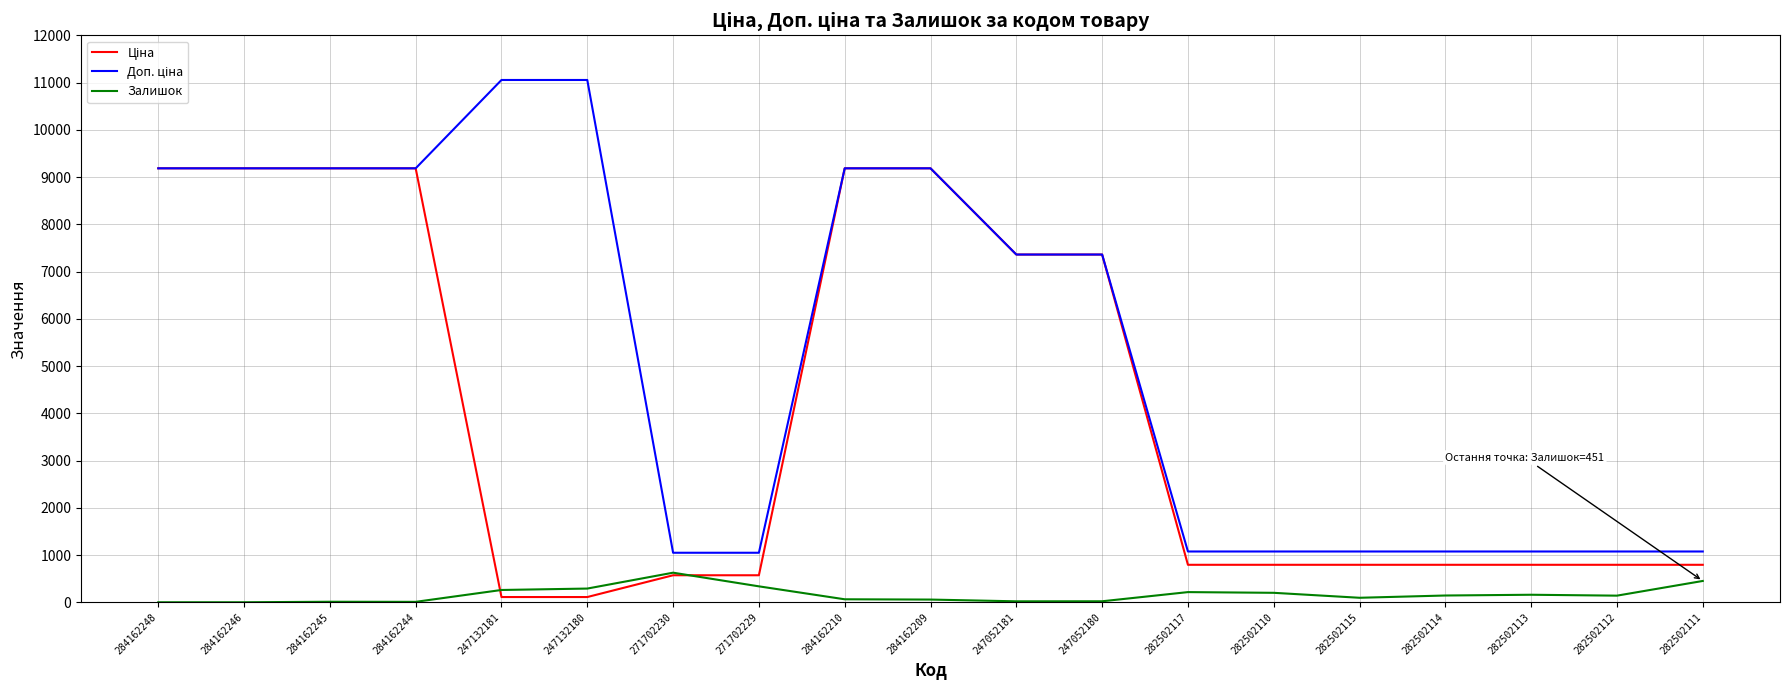

What is the total value across all series at 284162246?

18370.3